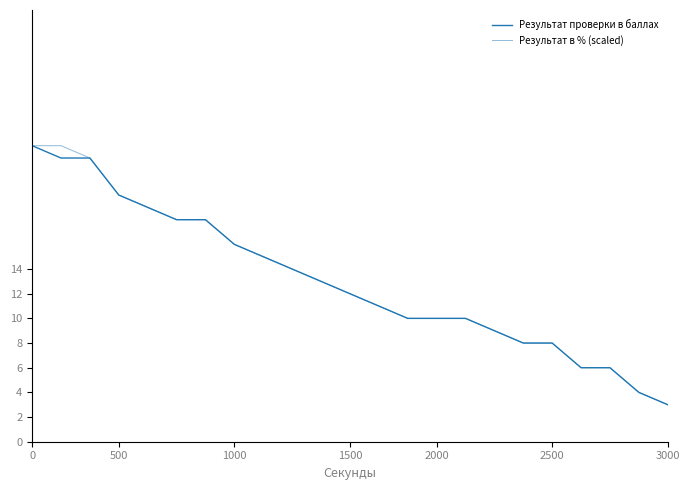

True or false: Результат в % (scaled) has more than 2 points higher than both neighbors.

False